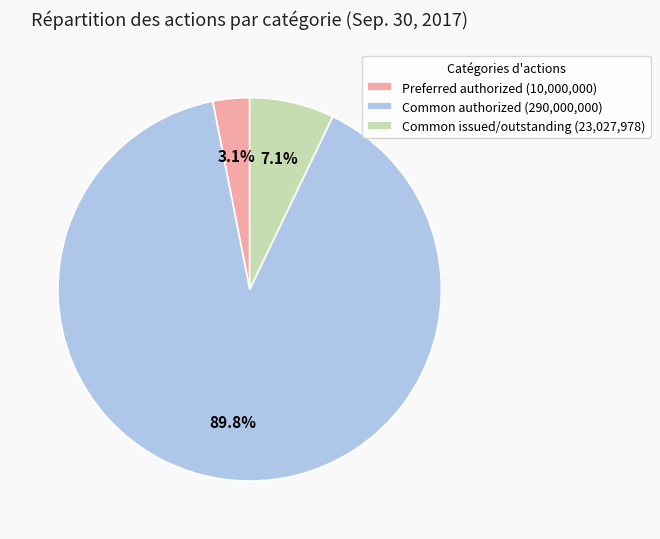

How many segments does this pie chart have?

3